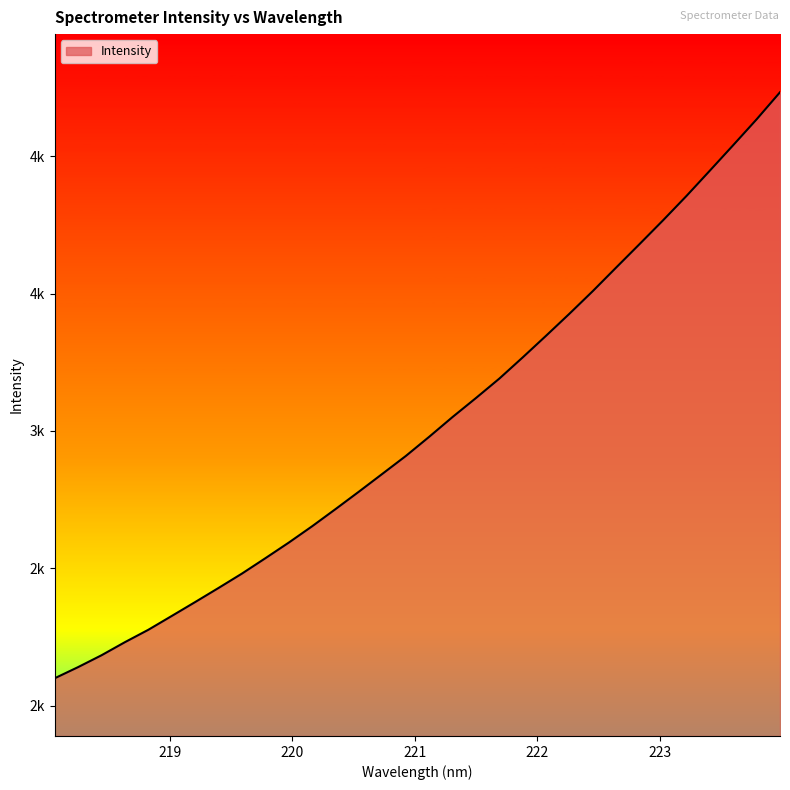

Does the chart have visible grid lines?

No